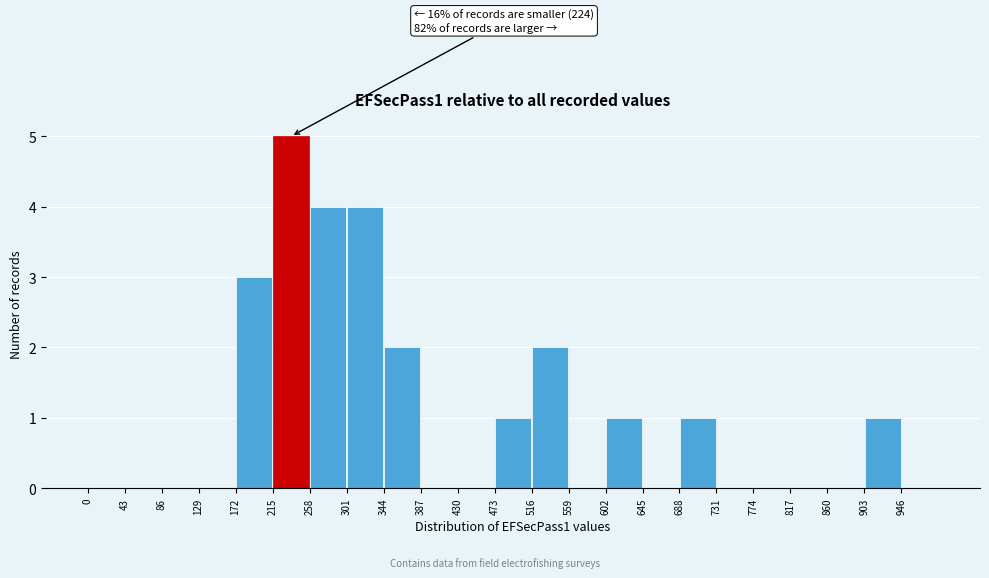

Which range on the x-axis has the tallest bar?

215 to 258